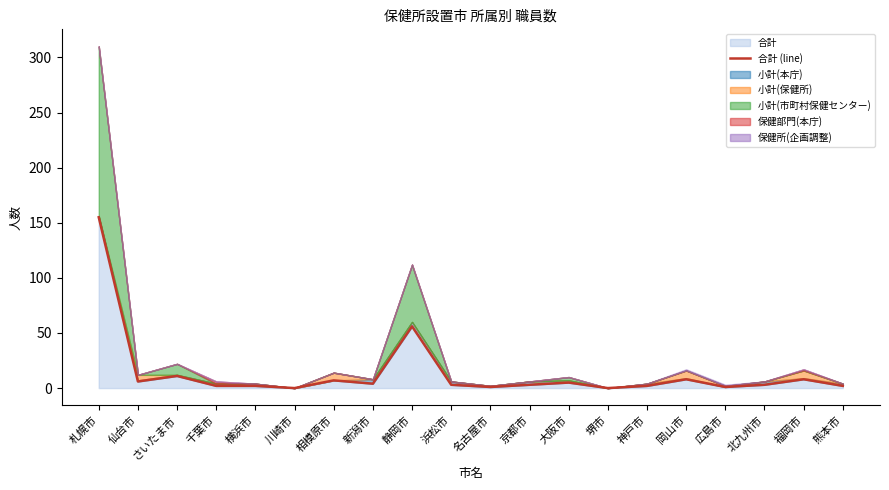

Reading right to left, transcribe all the data shown in this chart.

熊本市=2	福岡市=8	北九州市=3	広島市=1	岡山市=8	神戸市=2	堺市=0	大阪市=5	京都市=3	名古屋市=1	浜松市=3	静岡市=56	新潟市=4	相模原市=7	川崎市=0	横浜市=2	千葉市=2	さいたま市=11	仙台市=6	札幌市=155